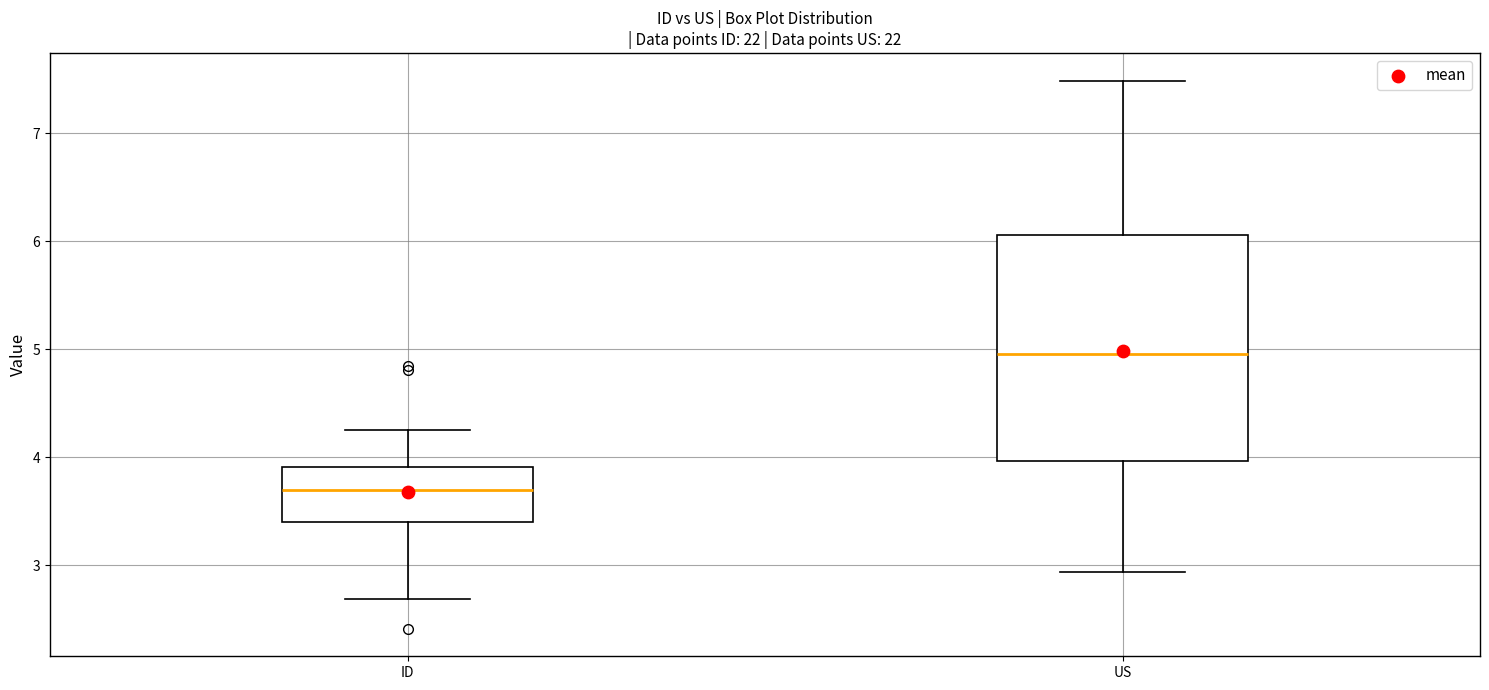

Which box is the tallest, from its lower edge to its upper edge?

US